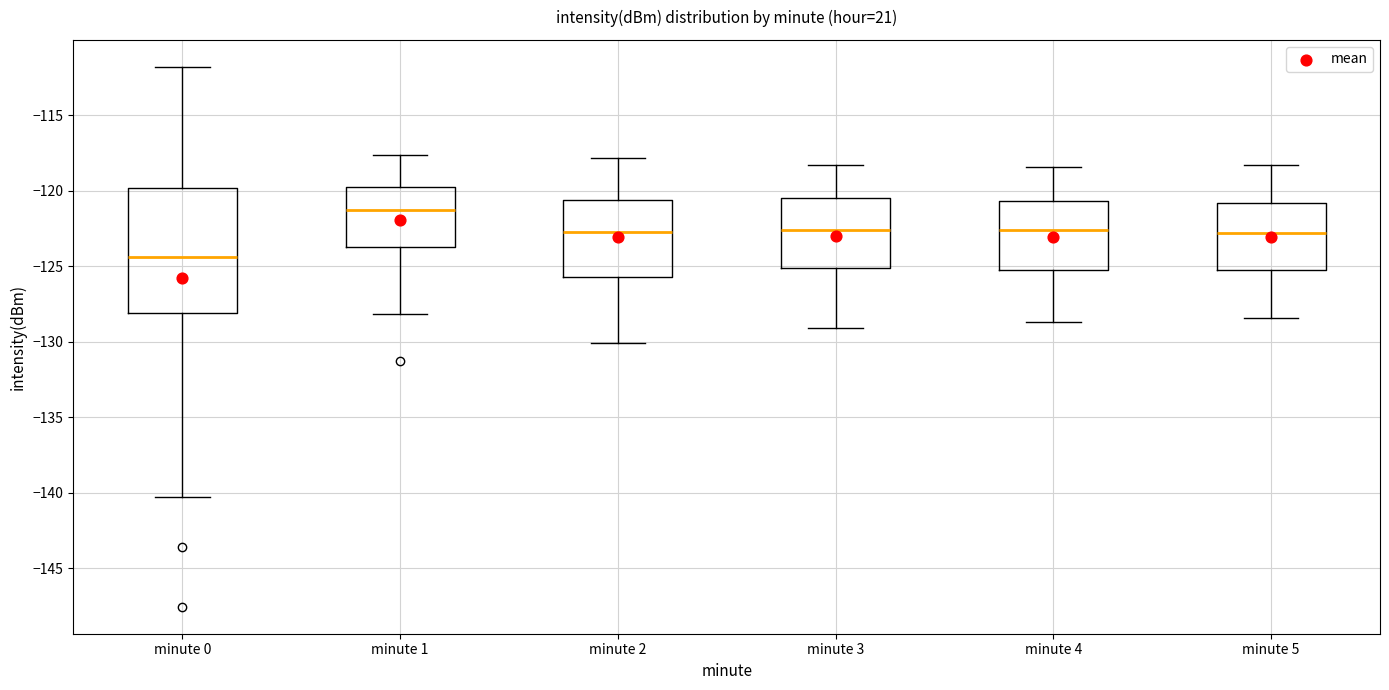

Which box's median line is the lowest?

minute 0